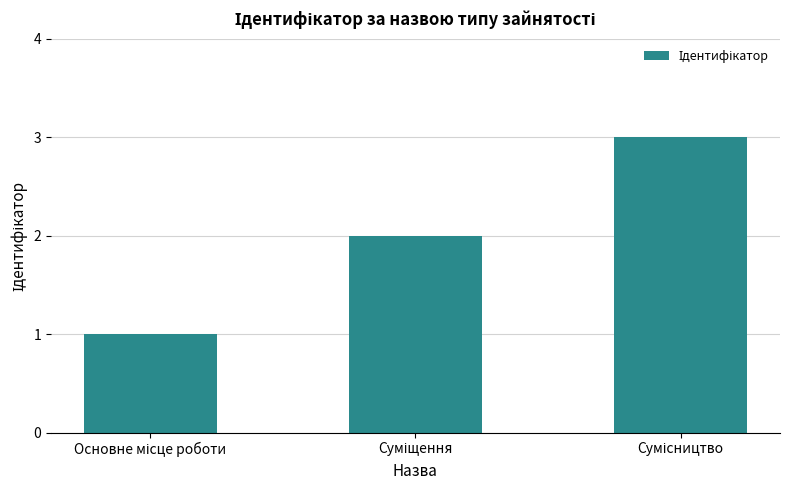

What is the maximum value shown in the chart?

3